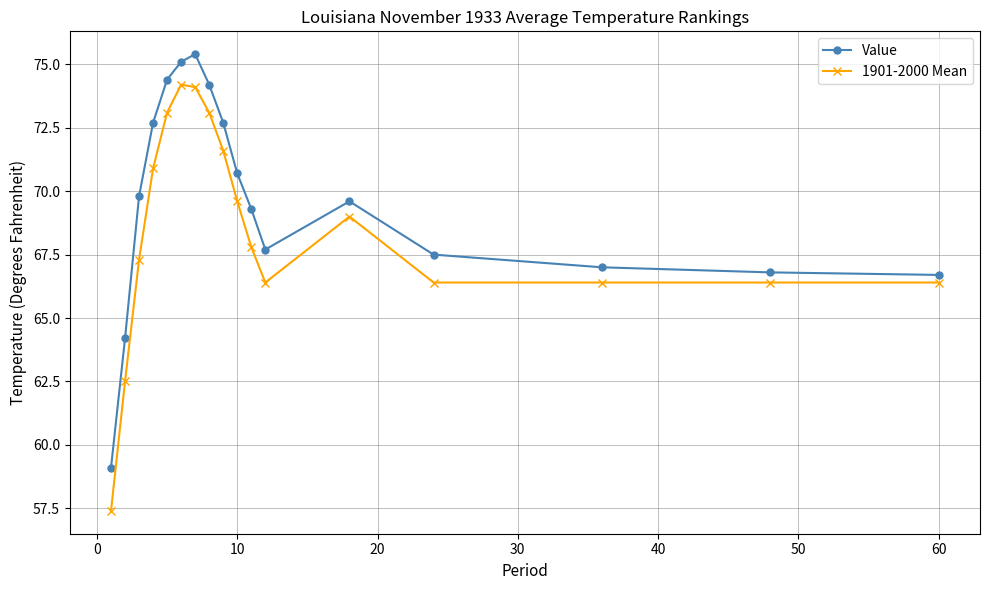

True or false: 1901-2000 Mean has more than 1 points higher than both neighbors.

True